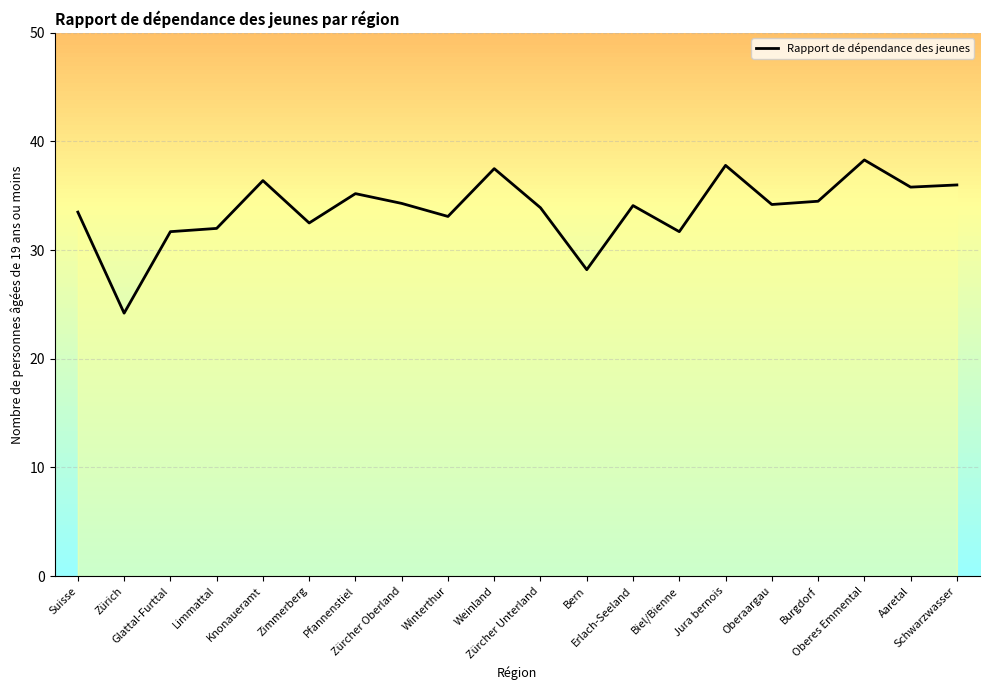

What is the minimum value shown in the chart?

24.2